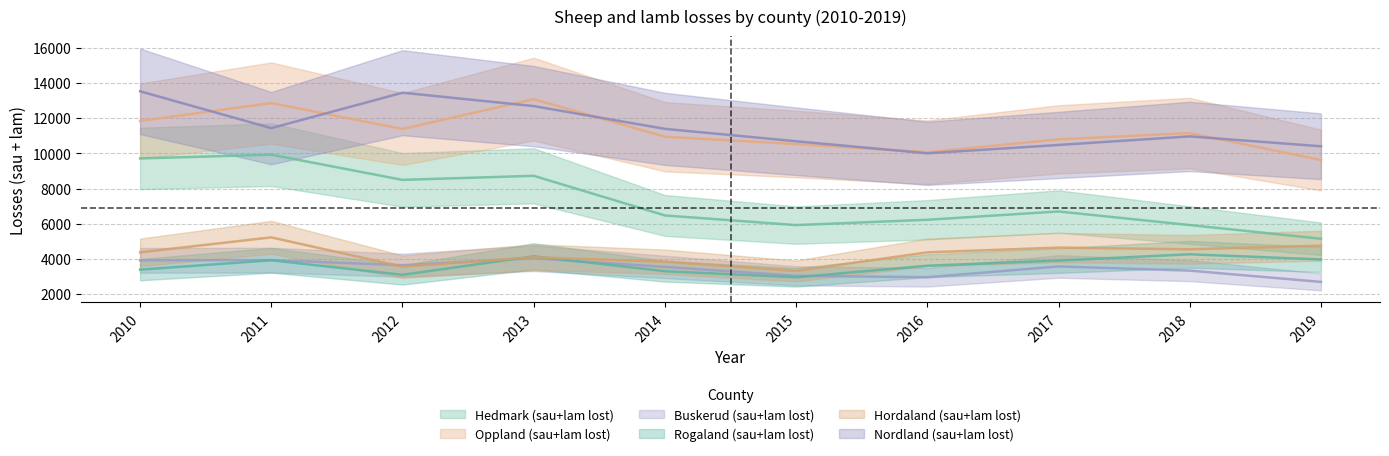

The value of Nordland (sau+lam lost) at 2017 is 7239. True or false?

False